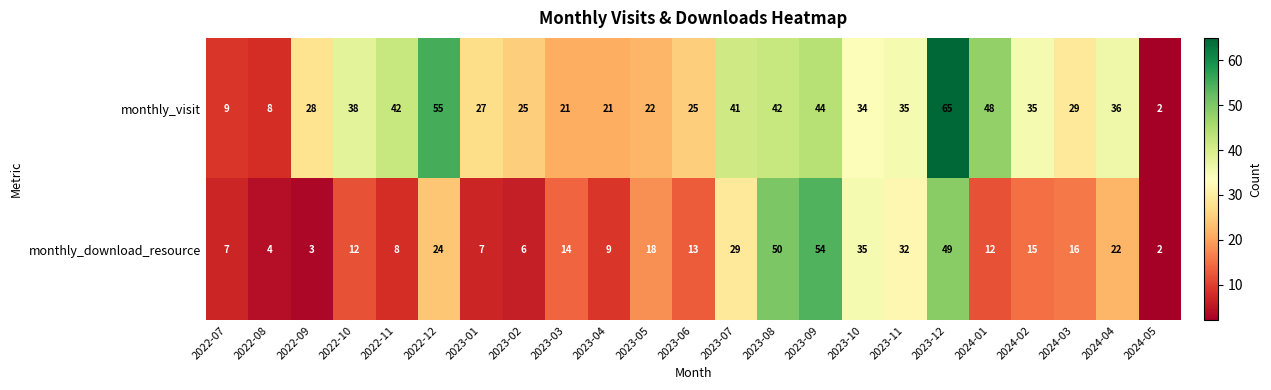

Rank the series by their average value, from highest to lowest.

monthly_visit, monthly_download_resource